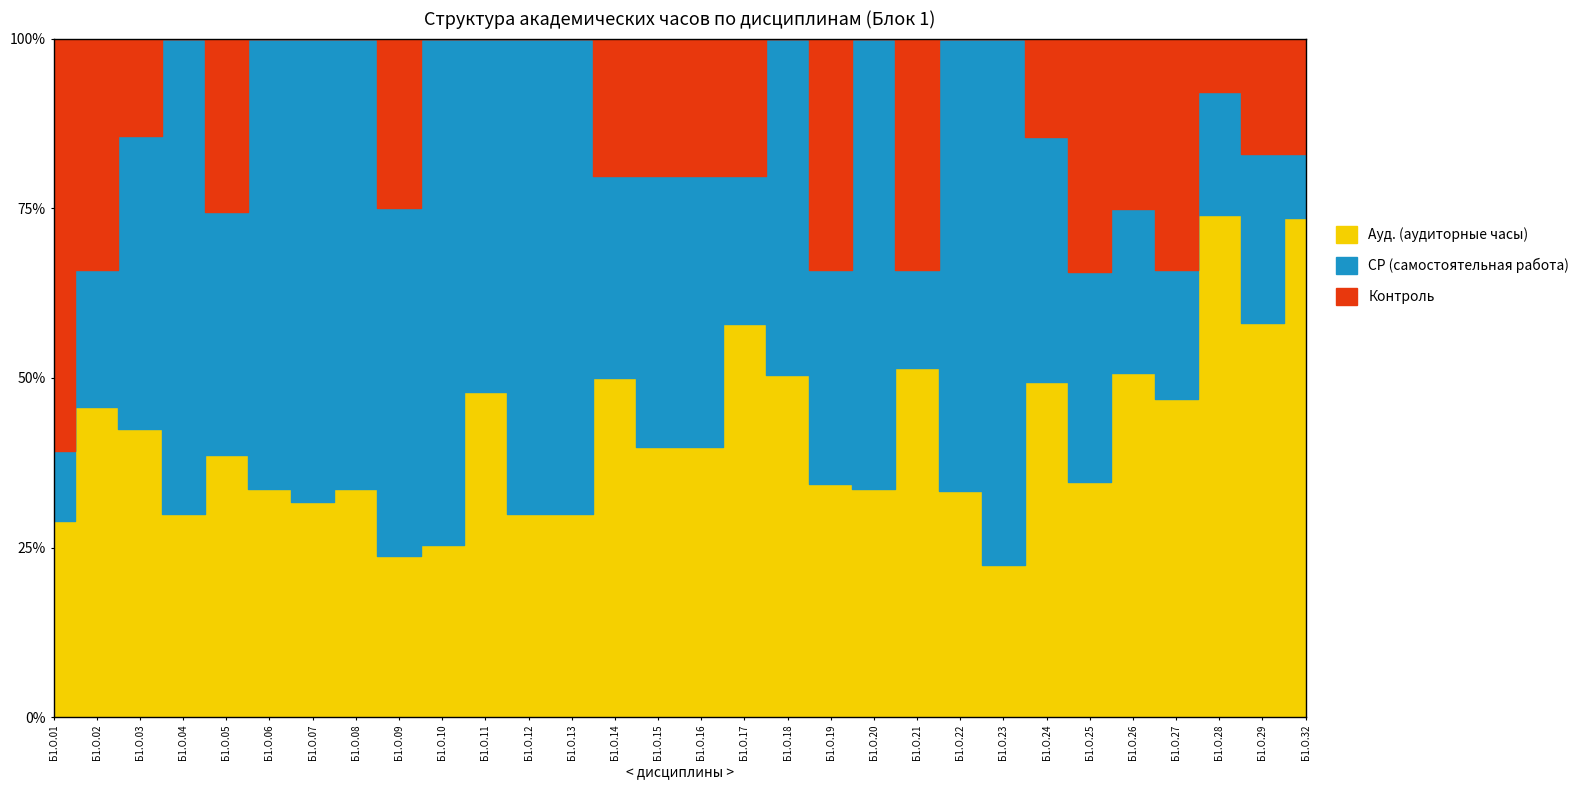

Reading right to left, extract all data points from this chart.

Контроль: Б1.О.32=35.7	Б1.О.29=35.7	Б1.О.28=35.7	Б1.О.27=35.7	Б1.О.26=35.7	Б1.О.25=35.7	Б1.О.24=35.7	Б1.О.23=0.0	Б1.О.22=0.0	Б1.О.21=35.7	Б1.О.20=0.0	Б1.О.19=35.7	Б1.О.18=0.0	Б1.О.17=35.7	Б1.О.16=35.7	Б1.О.15=35.7	Б1.О.14=35.7	Б1.О.13=0.0	Б1.О.12=0.0	Б1.О.11=0.0	Б1.О.10=0.0	Б1.О.09=35.7	Б1.О.08=0.0	Б1.О.07=0.0	Б1.О.06=0.0	Б1.О.05=35.7	Б1.О.04=0.0	Б1.О.03=35.7	Б1.О.02=35.7	Б1.О.01=107.1
СР: Б1.О.32=19.5	Б1.О.29=52.1	Б1.О.28=83.1	Б1.О.27=19.9	Б1.О.26=34.1	Б1.О.25=32.1	Б1.О.24=89.6	Б1.О.23=111.1	Б1.О.22=71.9	Б1.О.21=15.1	Б1.О.20=71.0	Б1.О.19=33.1	Б1.О.18=53.0	Б1.О.17=38.2	Б1.О.16=70.2	Б1.О.15=70.2	Б1.О.14=52.1	Б1.О.13=75.1	Б1.О.12=75.1	Б1.О.11=93.7	Б1.О.10=53.0	Б1.О.09=73.0	Б1.О.08=71.0	Б1.О.07=73.0	Б1.О.06=71.0	Б1.О.05=50.2	Б1.О.04=75.1	Б1.О.03=107.8	Б1.О.02=21.2	Б1.О.01=18.1
Ауд.: Б1.О.32=154.0	Б1.О.29=122.0	Б1.О.28=338.0	Б1.О.27=49.0	Б1.О.26=72.0	Б1.О.25=36.0	Б1.О.24=122.0	Б1.О.23=32.0	Б1.О.22=36.0	Б1.О.21=54.0	Б1.О.20=36.0	Б1.О.19=36.0	Б1.О.18=54.0	Б1.О.17=102.0	Б1.О.16=70.0	Б1.О.15=70.0	Б1.О.14=88.0	Б1.О.13=32.0	Б1.О.12=32.0	Б1.О.11=86.0	Б1.О.10=18.0	Б1.О.09=34.0	Б1.О.08=36.0	Б1.О.07=34.0	Б1.О.06=36.0	Б1.О.05=54.0	Б1.О.04=32.0	Б1.О.03=106.0	Б1.О.02=48.0	Б1.О.01=51.0